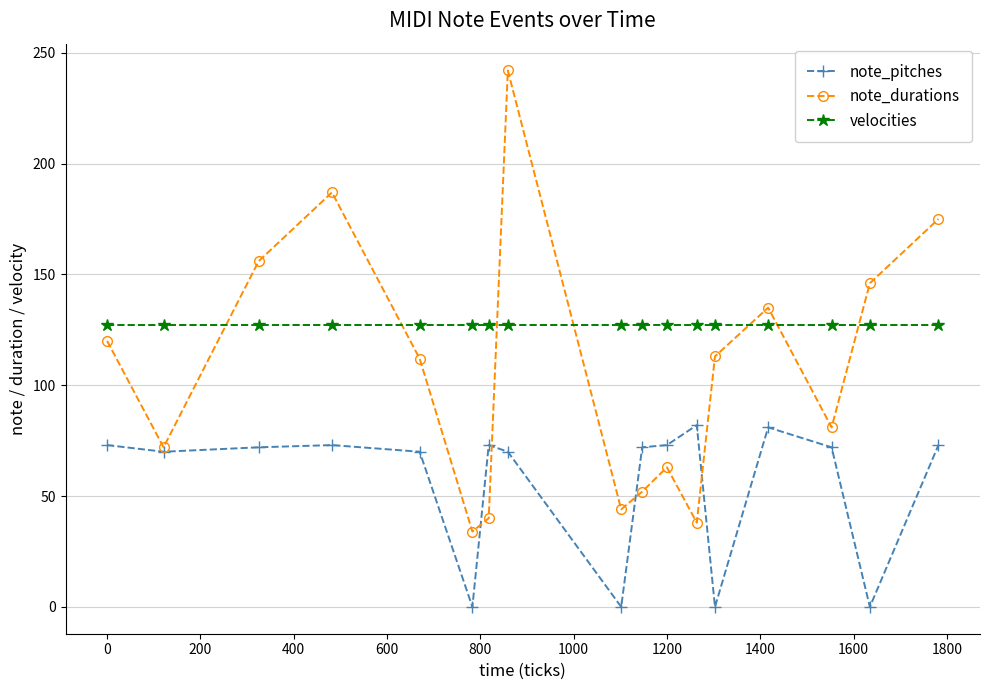

What is the maximum value shown in the chart?

242